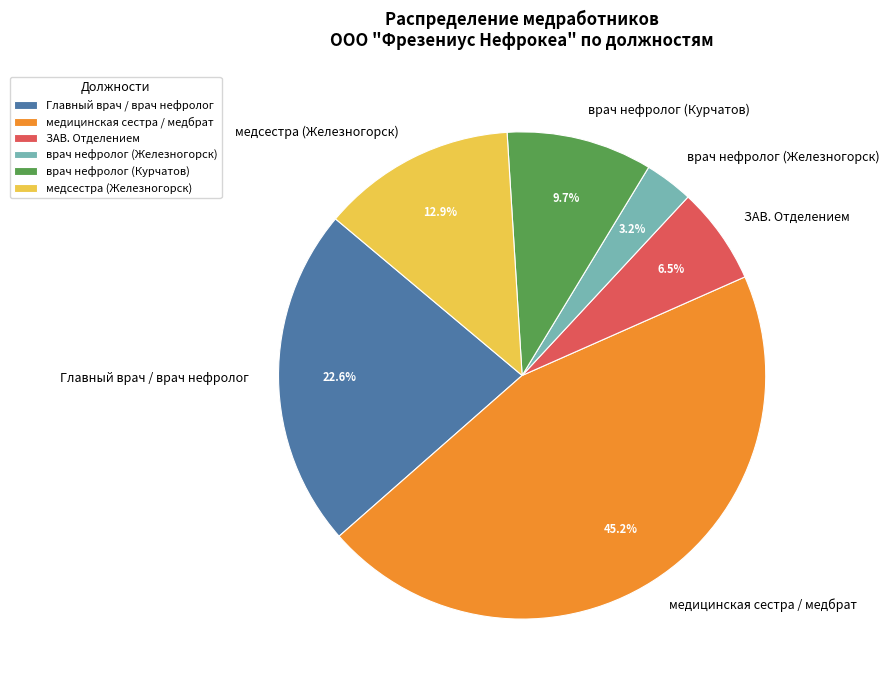

Which slice is the largest?

медицинская сестра / медбрат